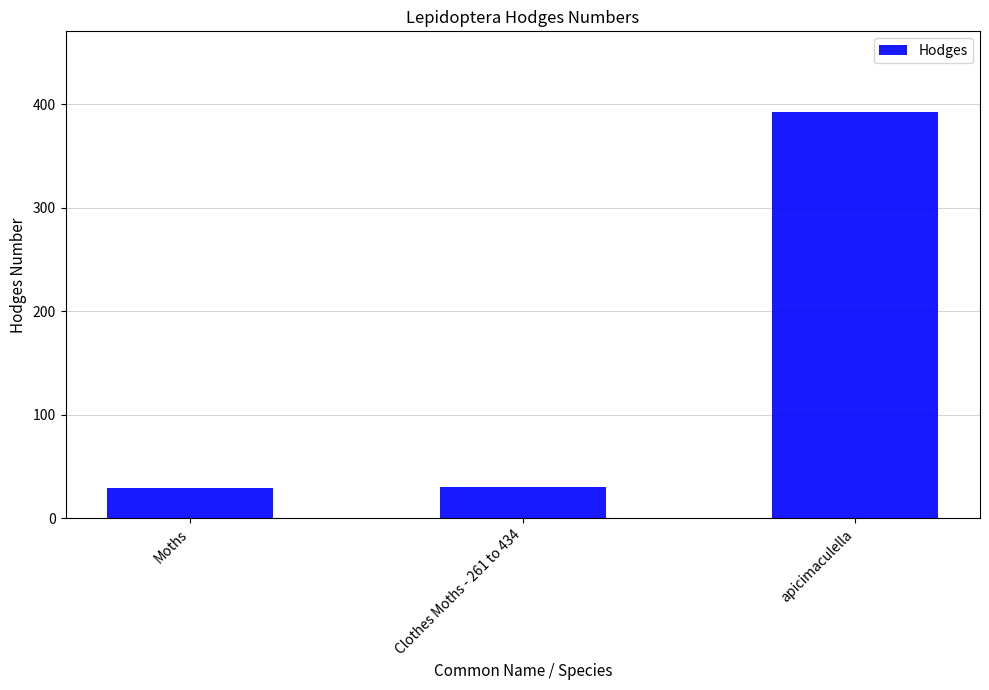

What is the change in value from Clothes Moths - 261 to 434 to apicimaculella?

+361.6